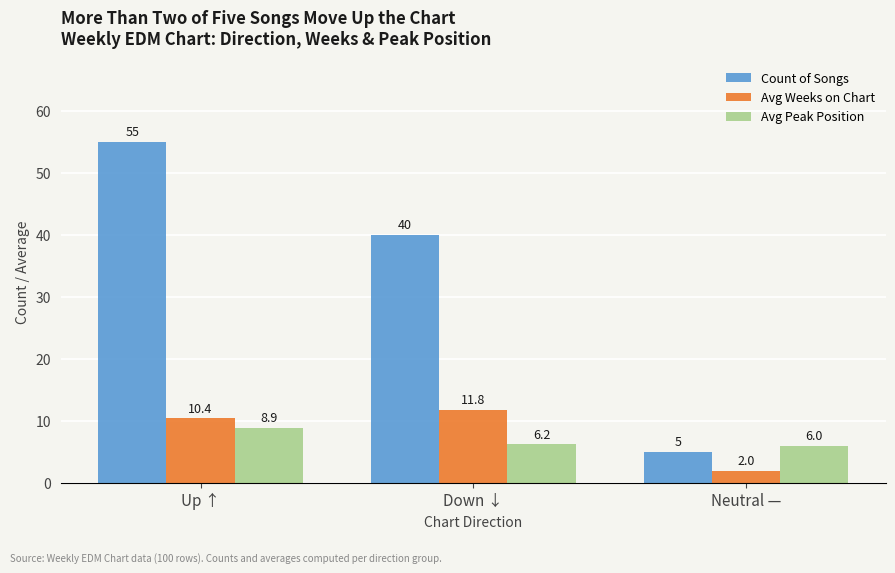

Reading left to right, list all the values displayed in this chart.

Count of Songs: 55.0	40.0	5.0
Avg Weeks on Chart: 10.4	11.8	2.0
Avg Peak Position: 8.9	6.2	6.0